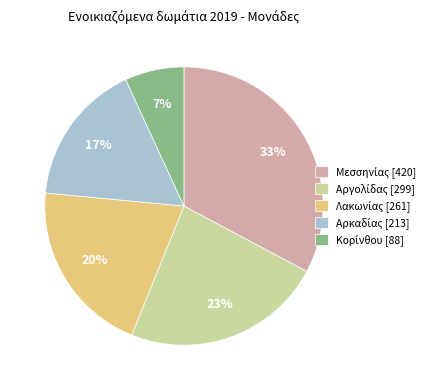

Does any single category account for the majority?

No